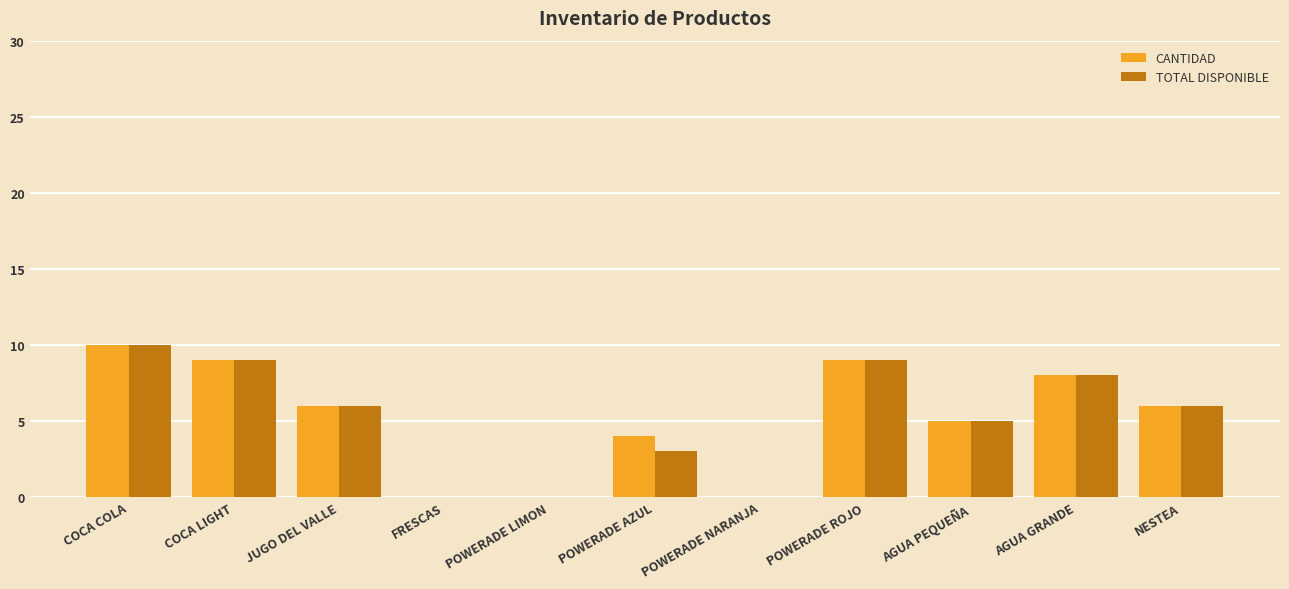

At which category is the sum across all series the highest?

COCA COLA